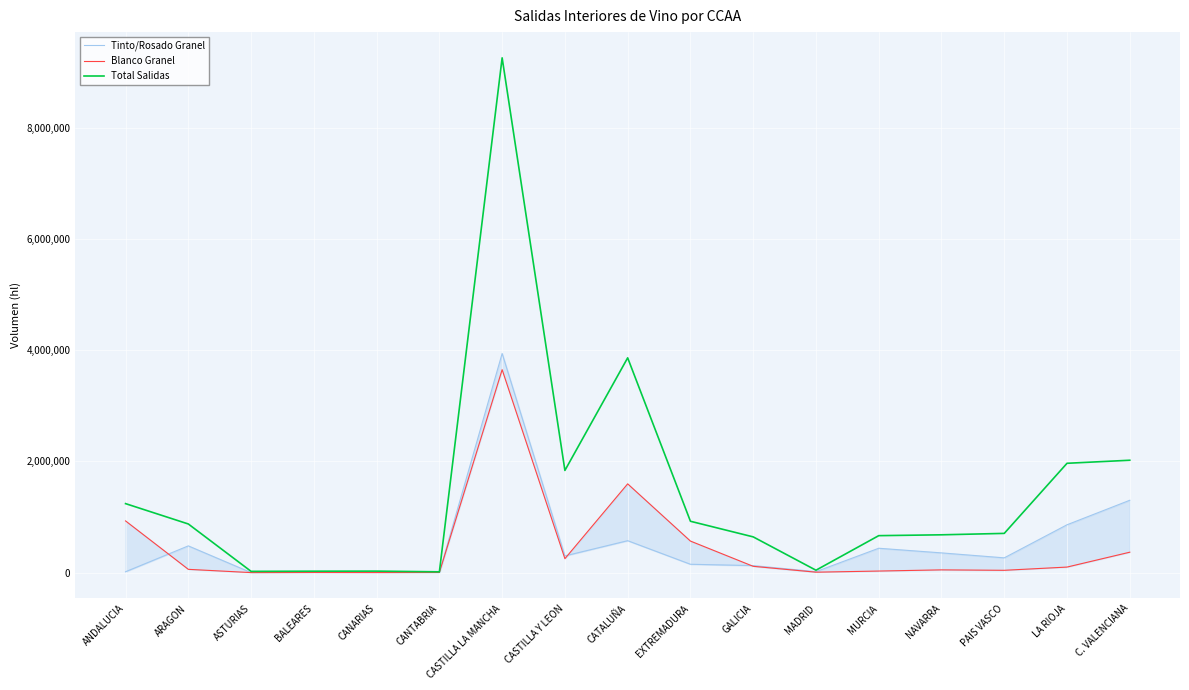

Which series has the largest range (max minus min)?

Total Salidas